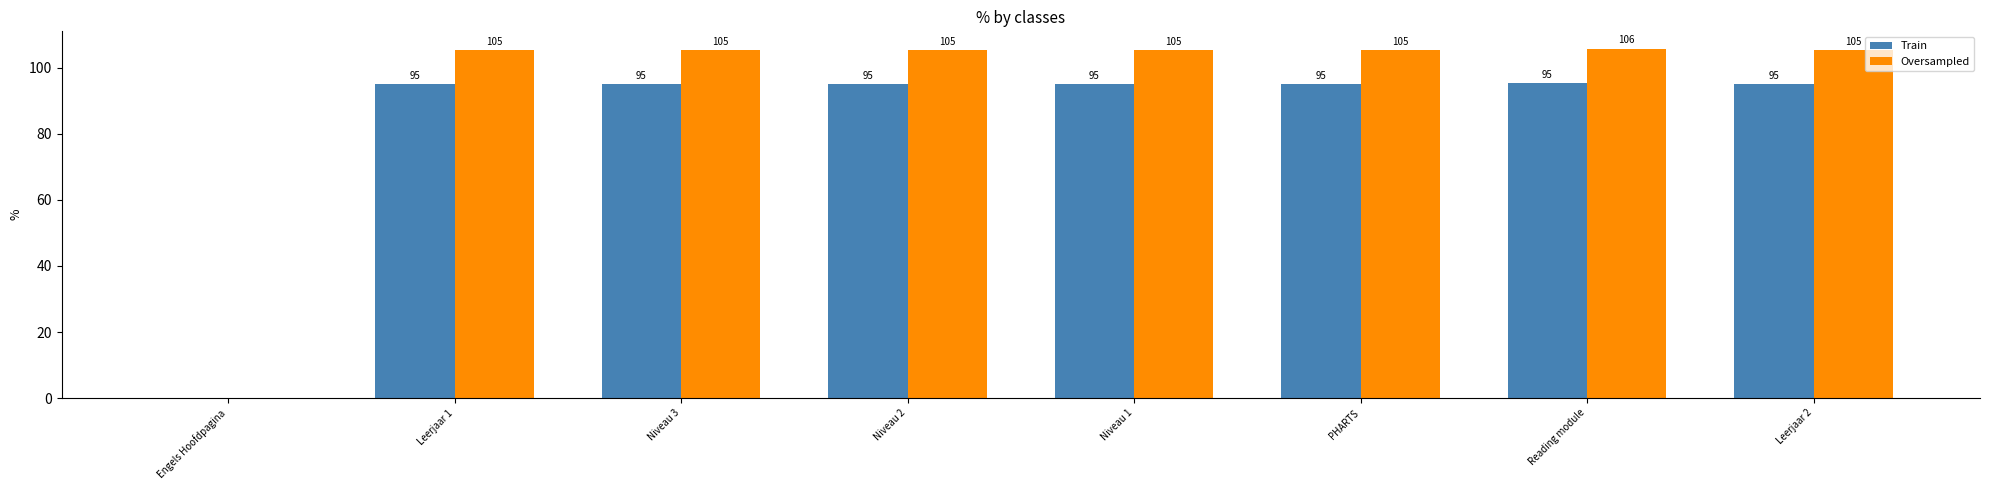

The value of Oversampled at Engels Hoofdpagina is -41.2. True or false?

False